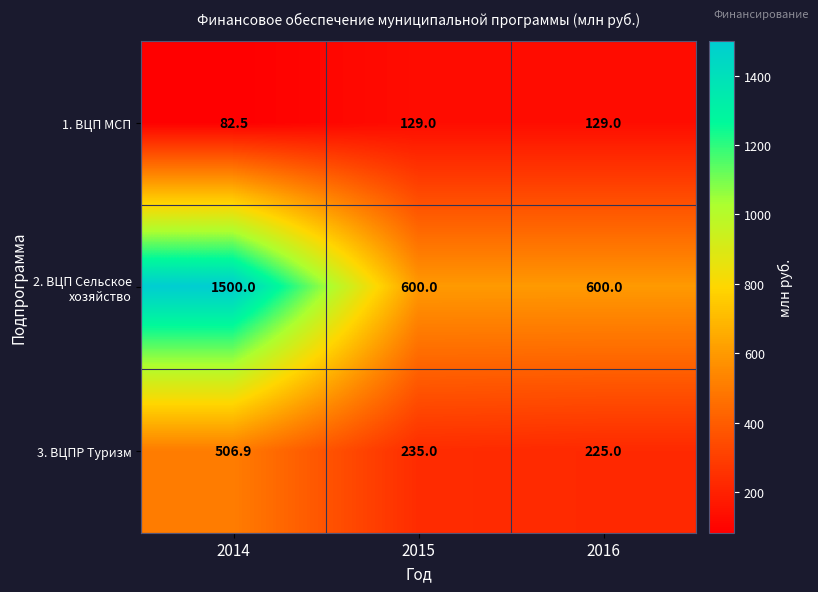

What is the total value across all series at 2016?

954.0